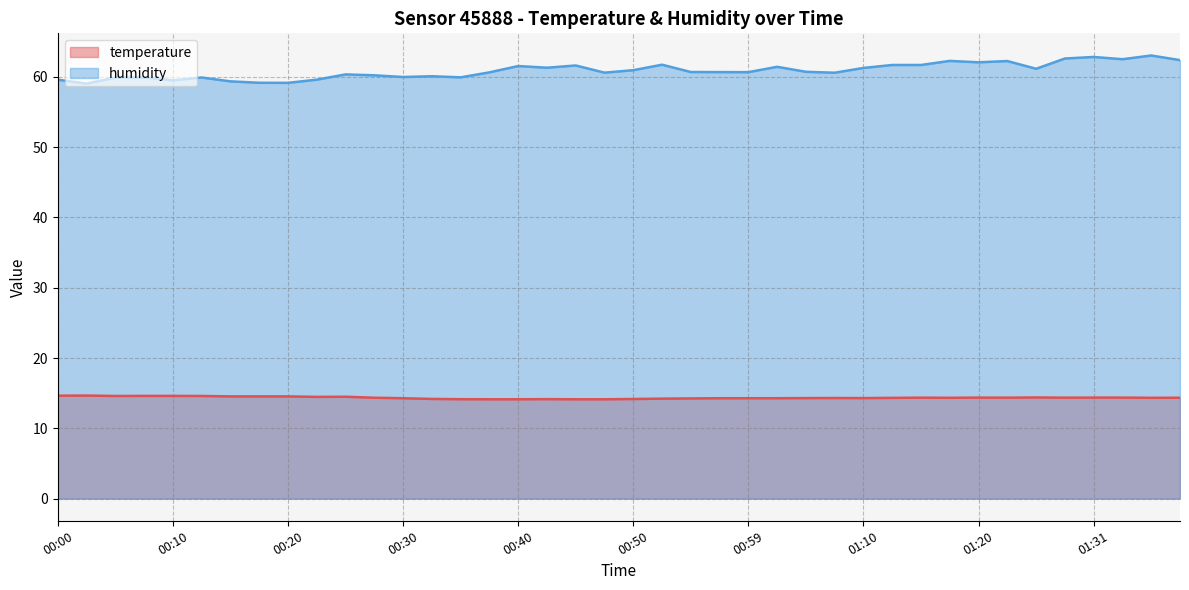

Where is the first local minimum for humidity?

00:03